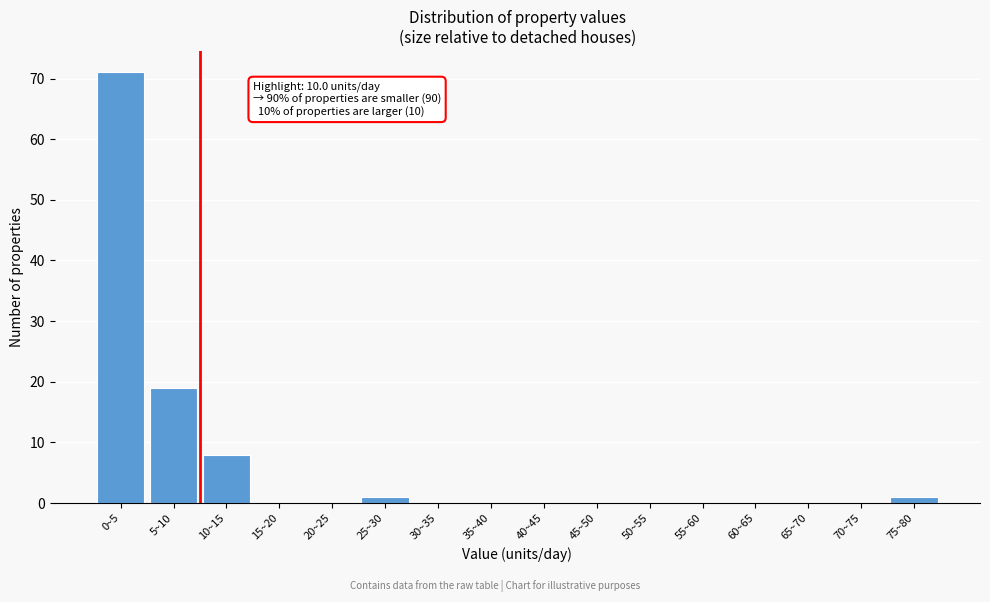

Reading left to right, extract all data points from this chart.

0~5=71	5~10=19	10~15=8	15~20=0	20~25=0	25~30=1	30~35=0	35~40=0	40~45=0	45~50=0	50~55=0	55~60=0	60~65=0	65~70=0	70~75=0	75~80=1